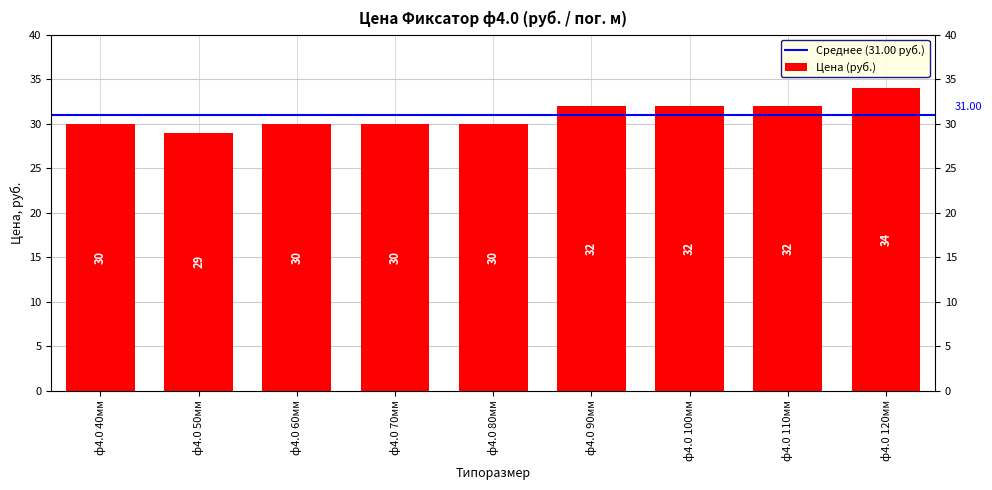

Reading left to right, list all the values displayed in this chart.

ф4.0 40мм=30	ф4.0 50мм=29	ф4.0 60мм=30	ф4.0 70мм=30	ф4.0 80мм=30	ф4.0 90мм=32	ф4.0 100мм=32	ф4.0 110мм=32	ф4.0 120мм=34